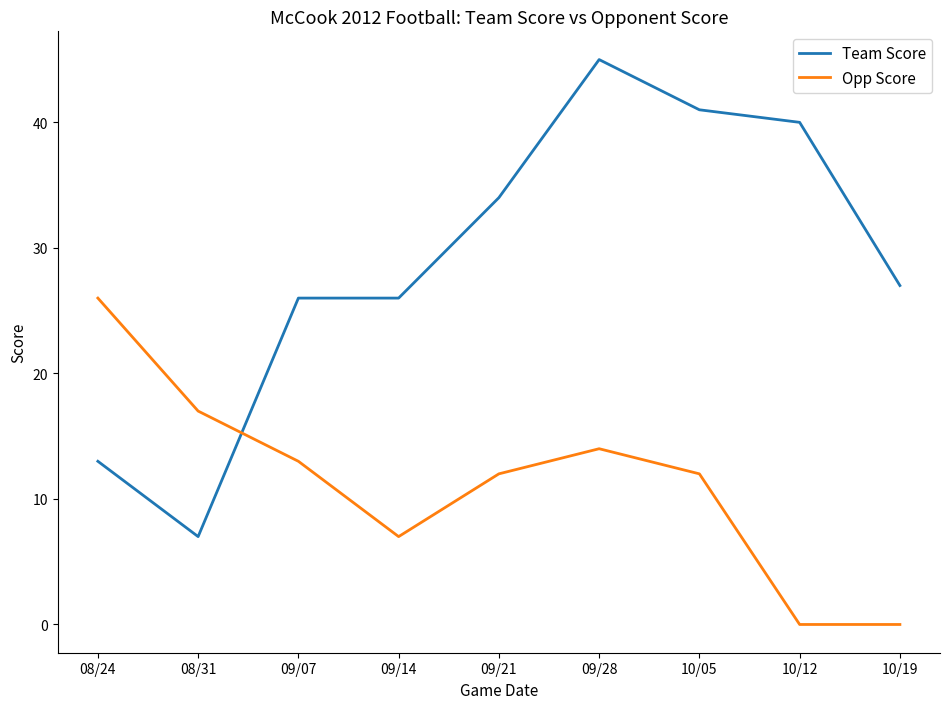

What is the difference between the Team Score values at 09/21 and 09/07?

8